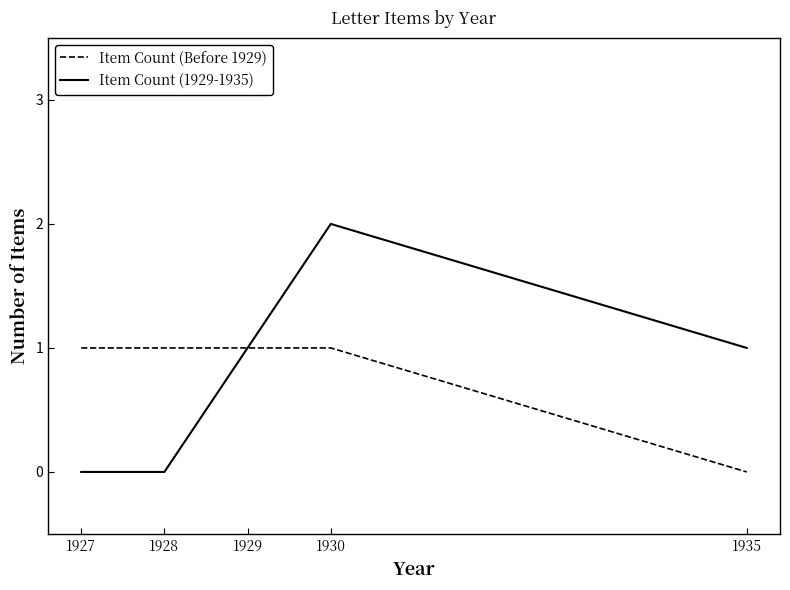

Is the value of Item Count (1929-1935) at 1930 greater than the value of Item Count (Before 1929) at 1930?

Yes